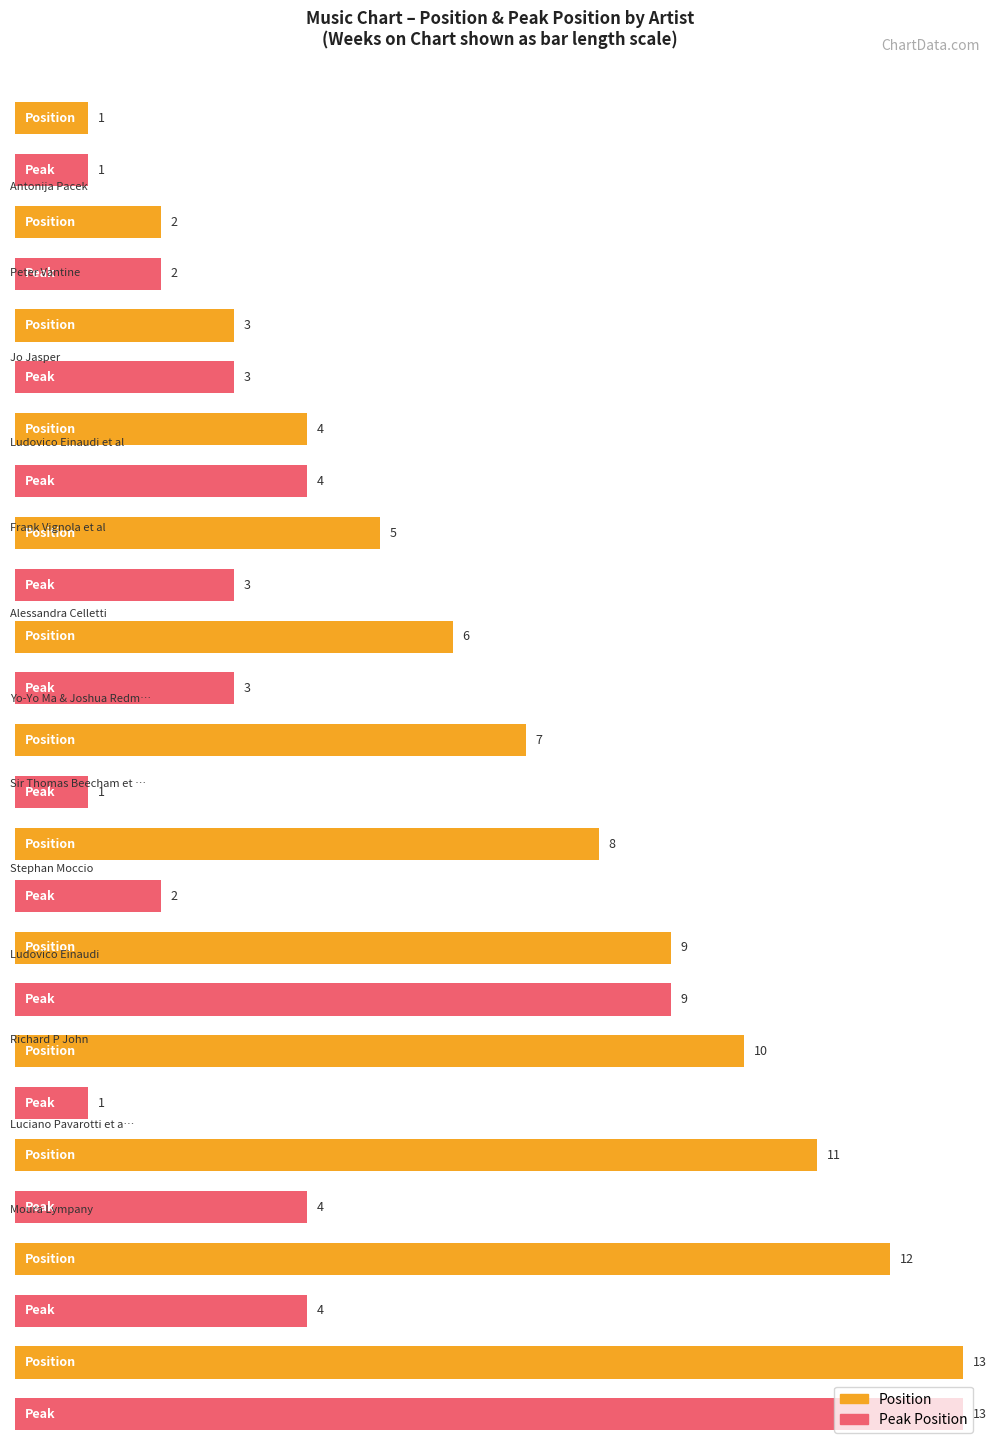

Count the number of data series in this chart.

2